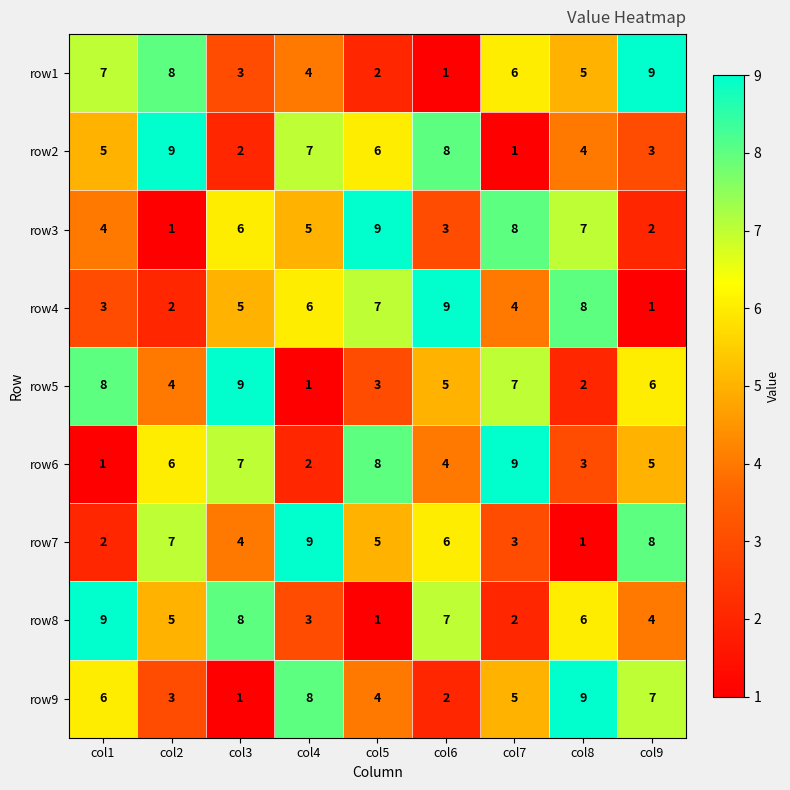

Which category has the lowest value in the row1 series?

col6